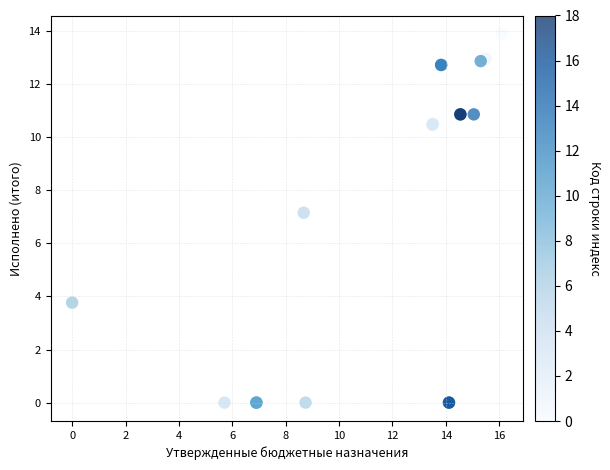

What Y value in the scatter plot is closest to 6?

7.2